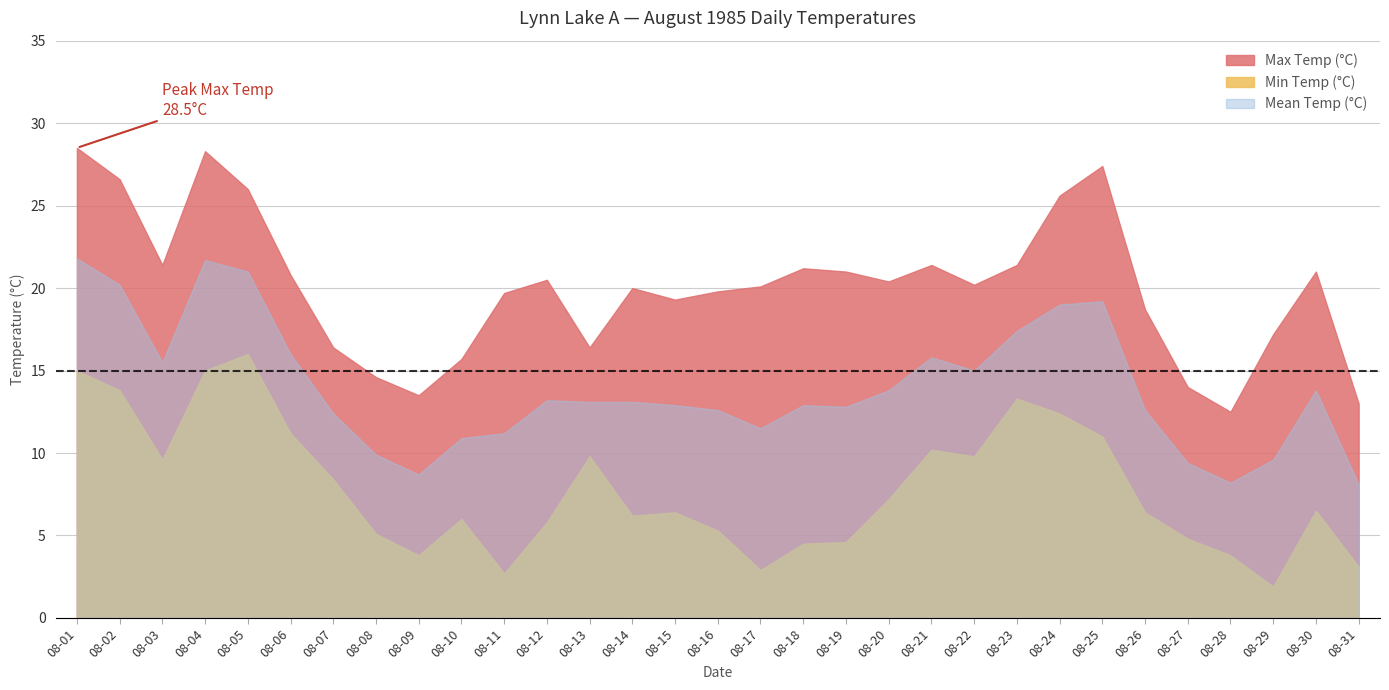

What is the value of the Min Temp (°C) point at the 24th from the left?

12.4